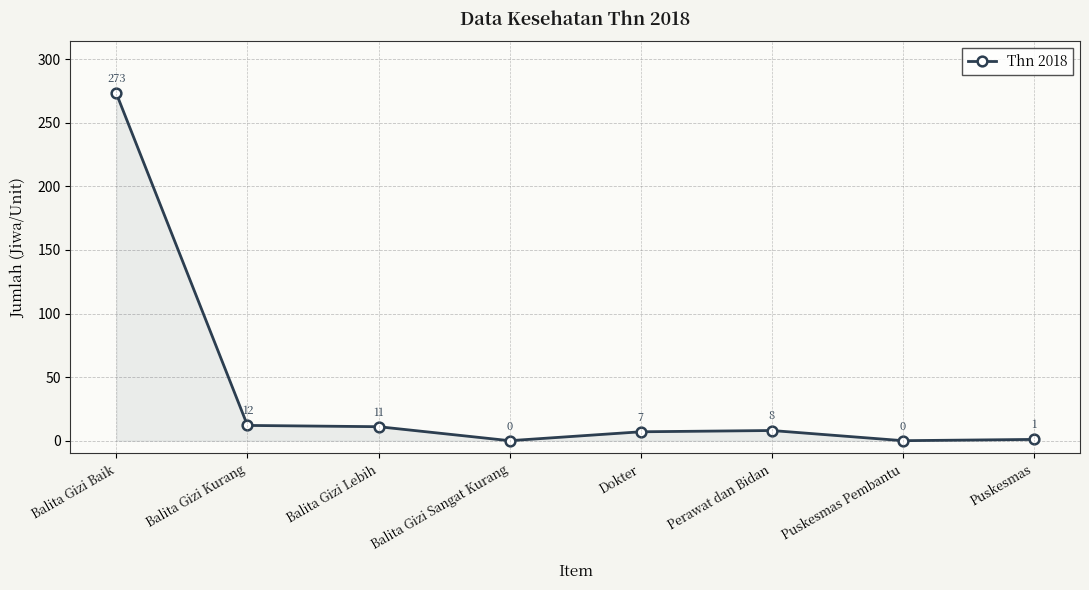

How many data points does each series have?

8